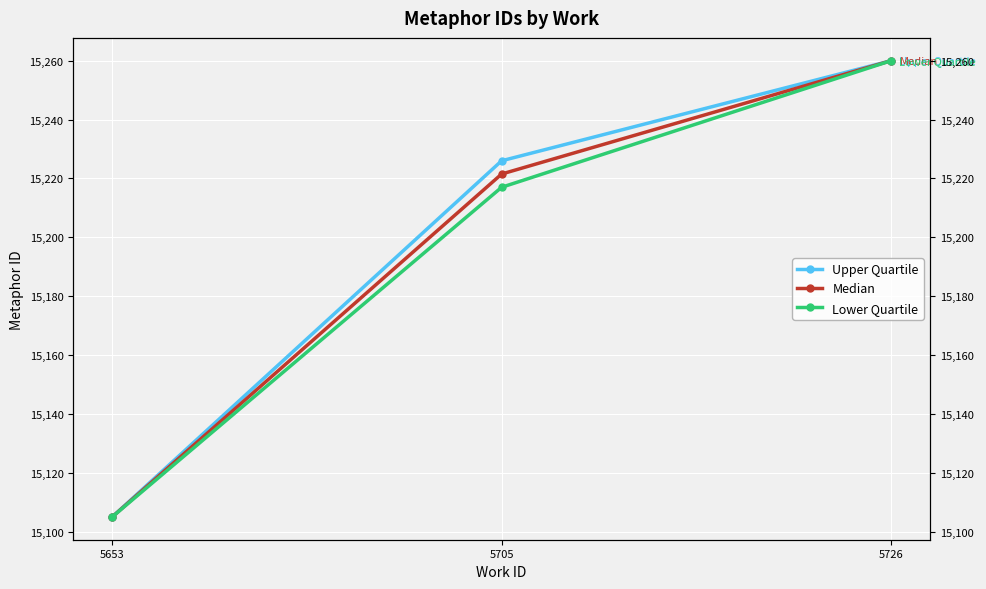

What is the maximum value for Upper Quartile?

15260.0